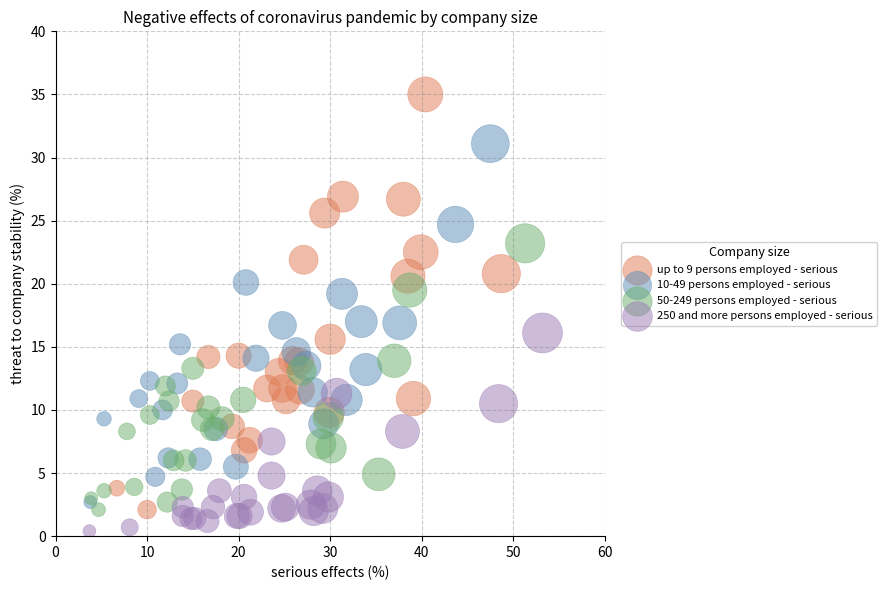

Which series reaches the minimum Y coordinate?

250 and more persons employed - serious